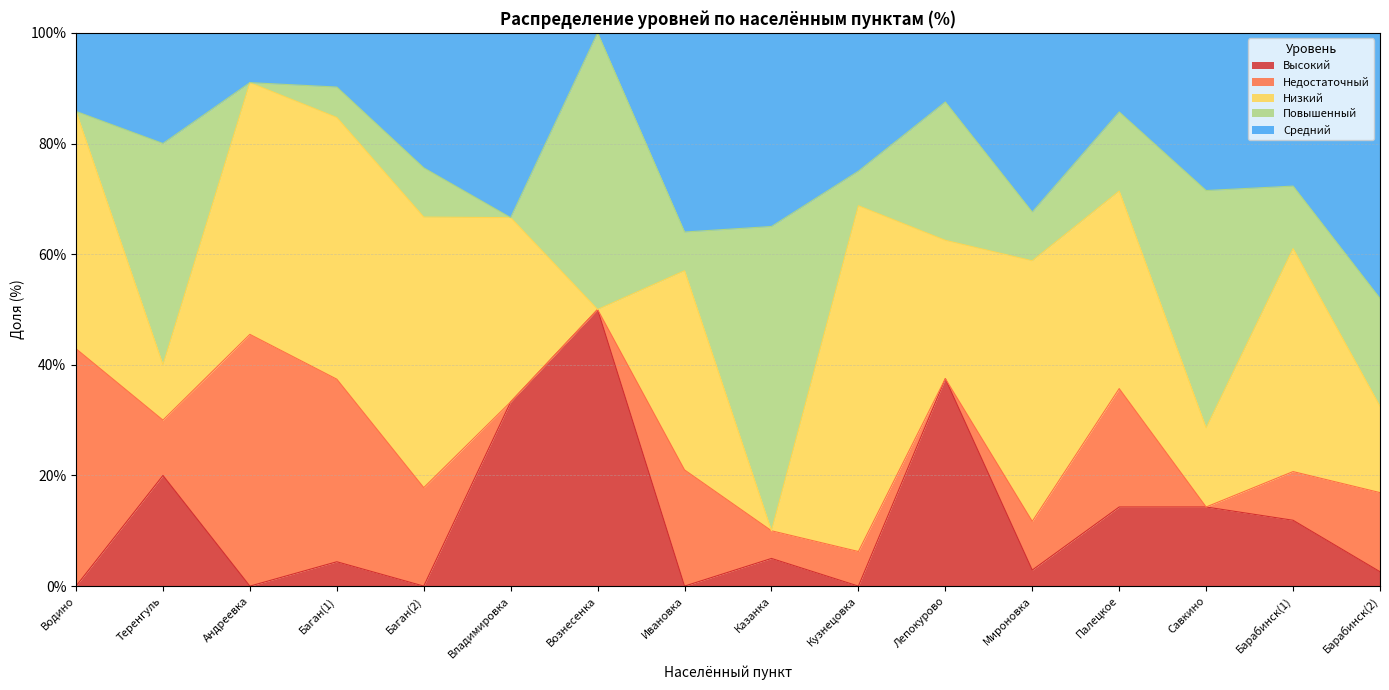

What are all the series names shown in the legend?

Высокий, Недостаточный, Низкий, Повышенный, Средний